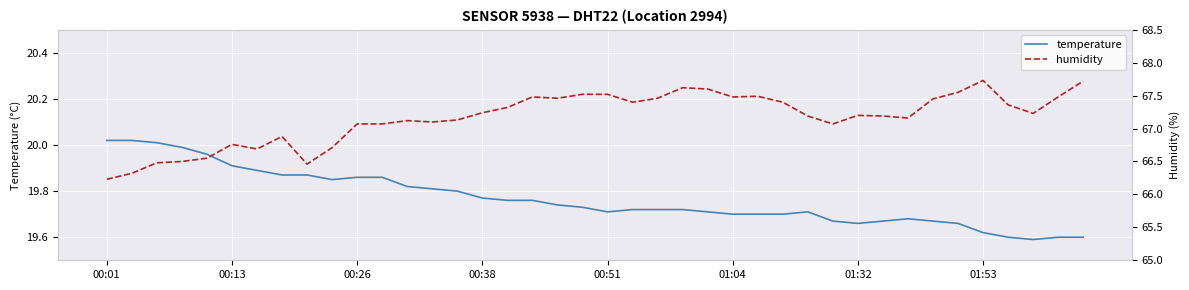

What is the sum of all temperature values?

790.7